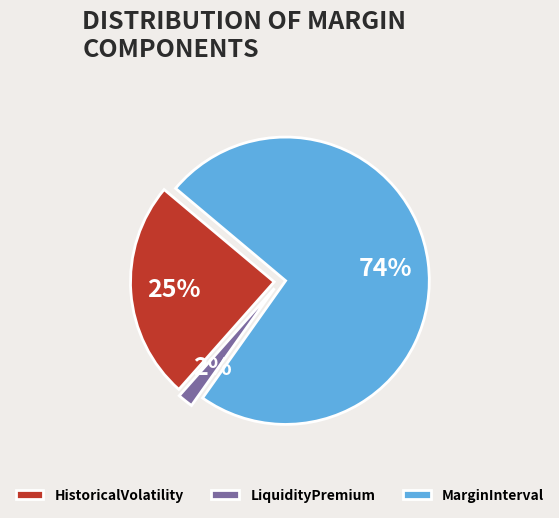

How many segments does this pie chart have?

3